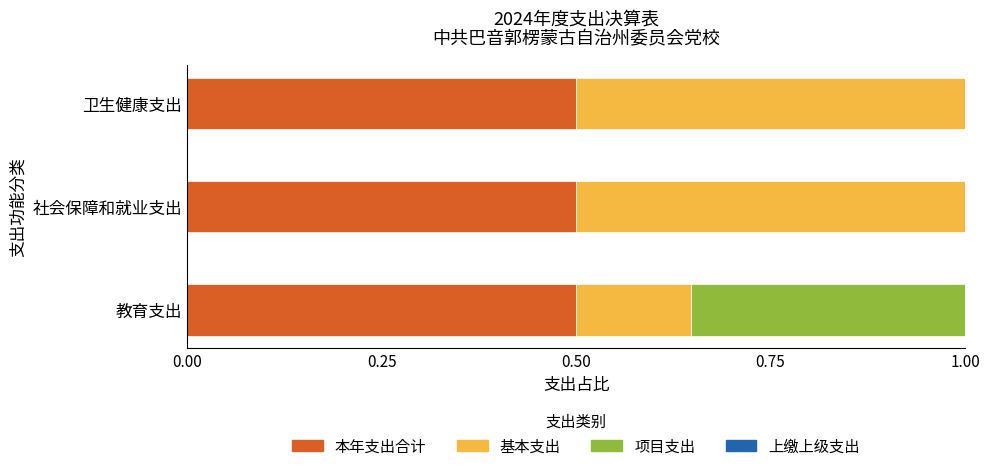

The 本年支出合计 series shows 0.5 at 社会保障和就业支出. True or false?

True